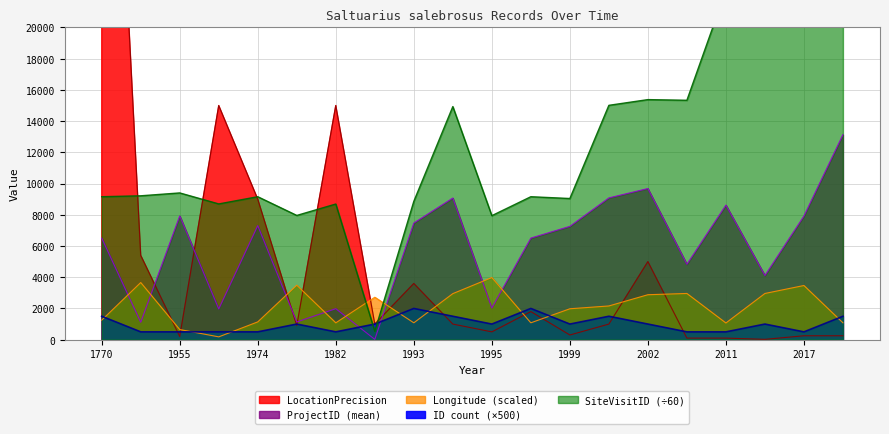

How many distinct data groups are displayed?

5